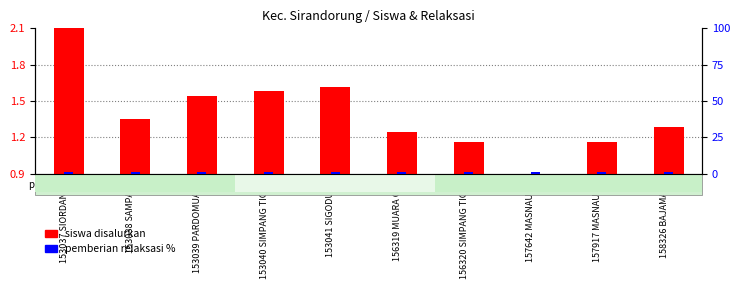

At which label does Siswa Disalurkan reach its minimum?

157642 MASNAULI 1